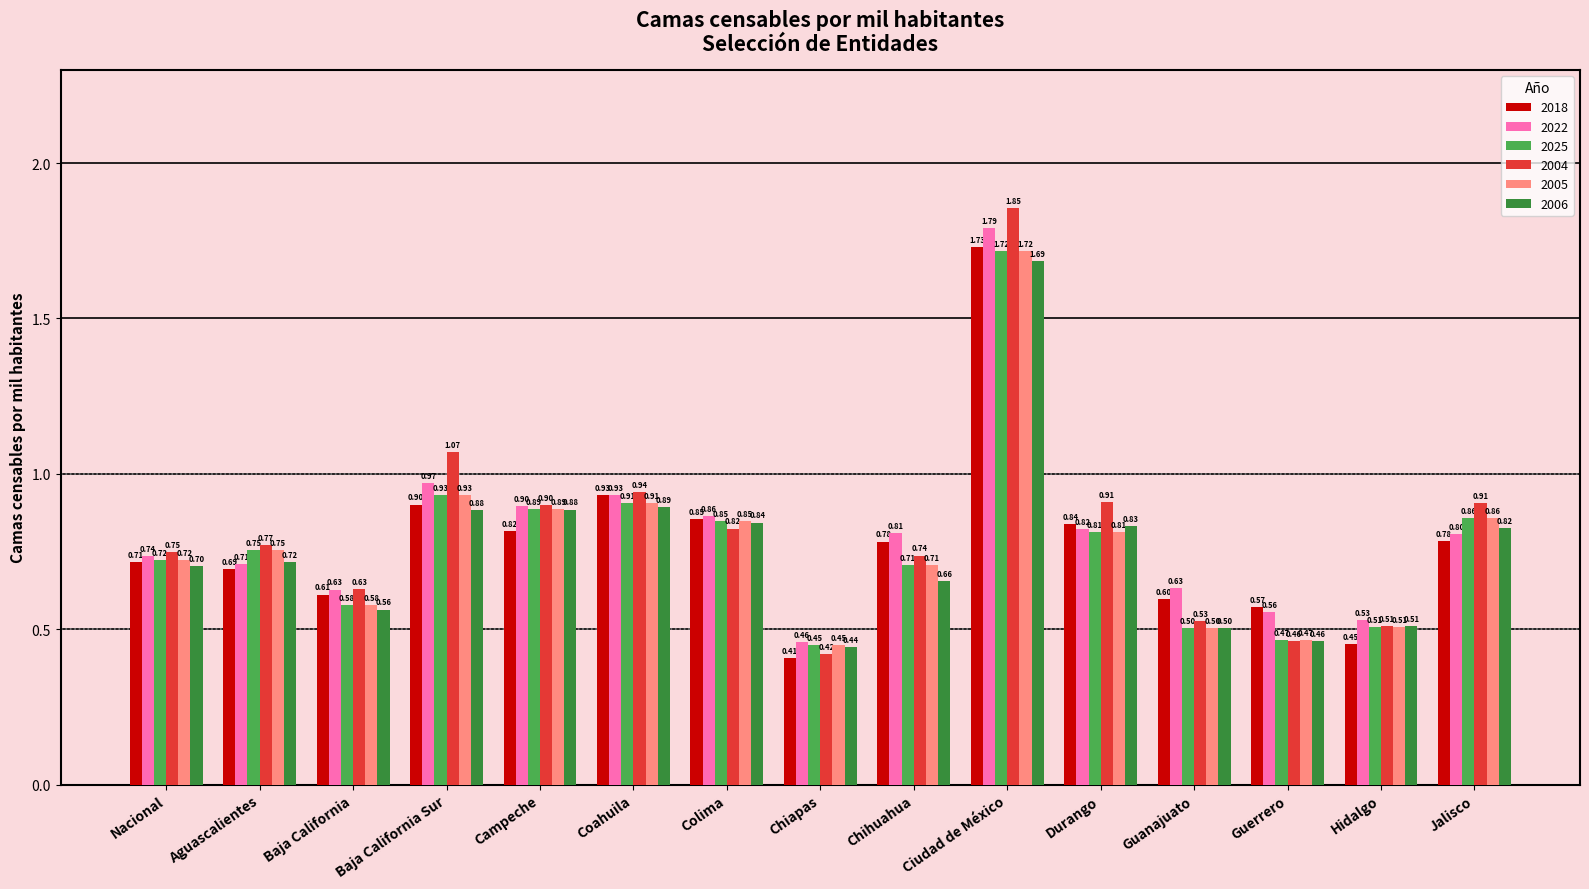

The value of 2005 at Hidalgo is 0.2. True or false?

False